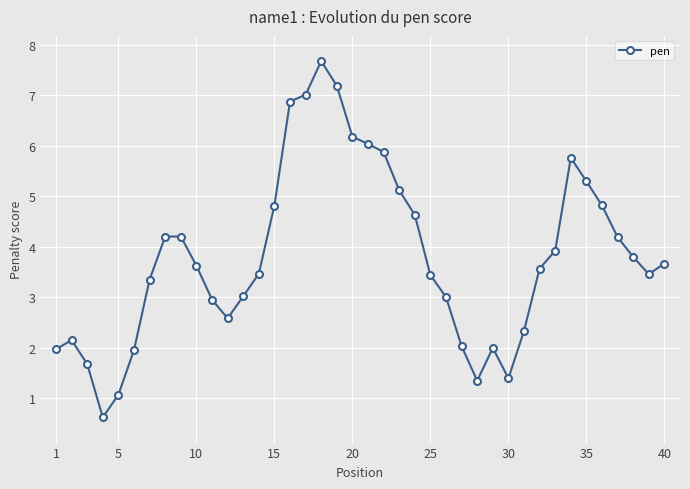

True or false: the data has more than 1 interior local peaks.

True